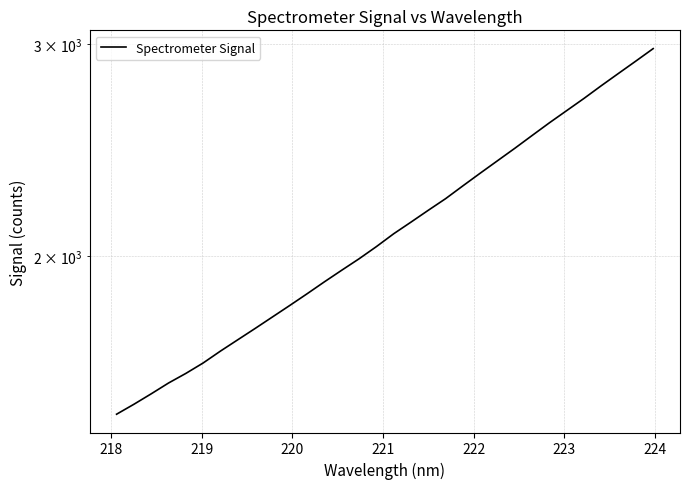

What is the sum of all values?

67851.6